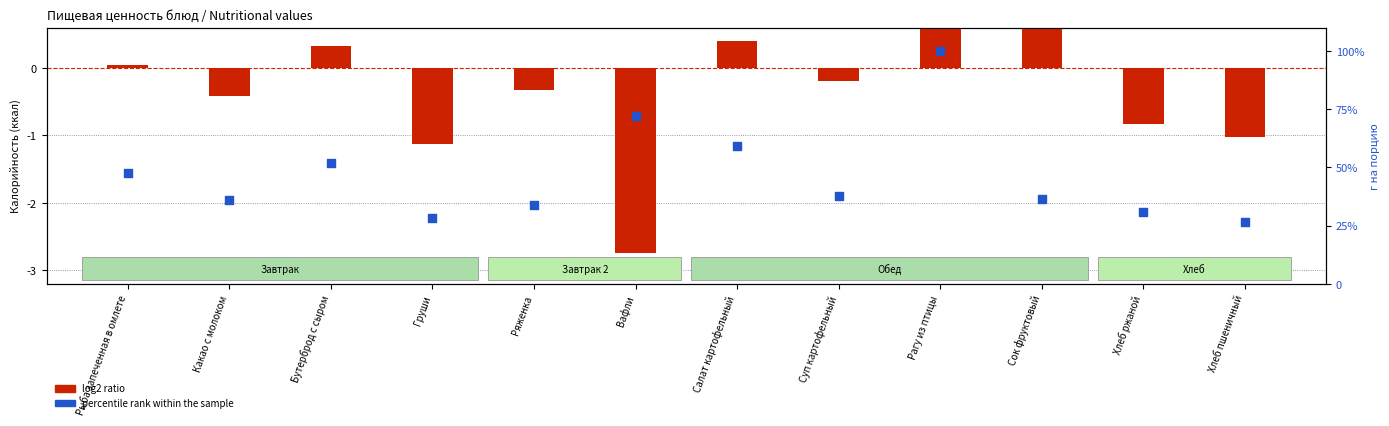

What is the change in value from Бутерброд с сыром to Хлеб пшеничный?

-25.1